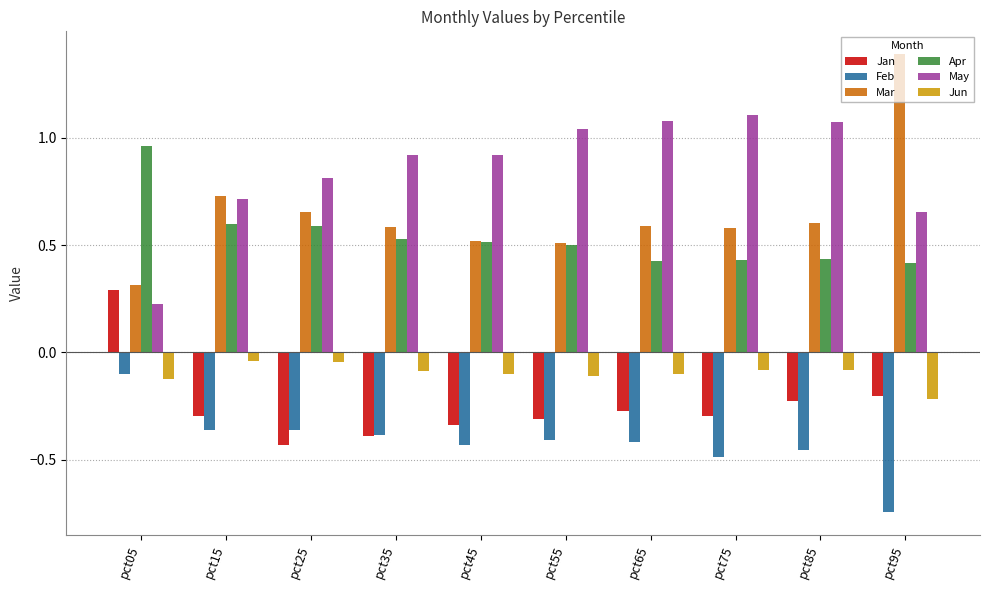

Which series changed the most between pct05 and pct65?

May